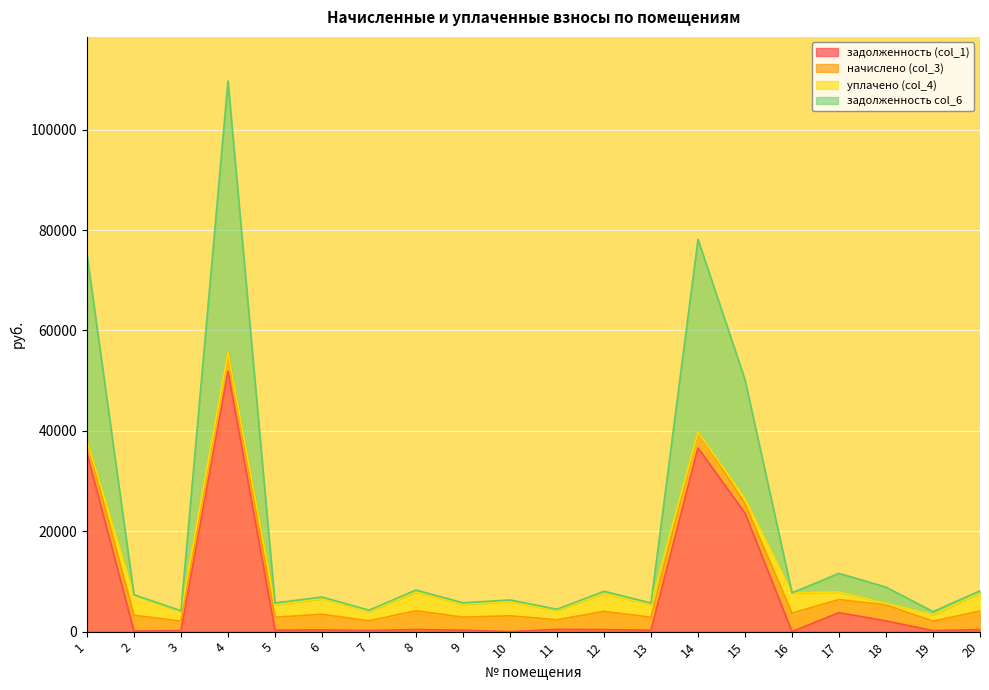

How many lines are shown in the chart?

4